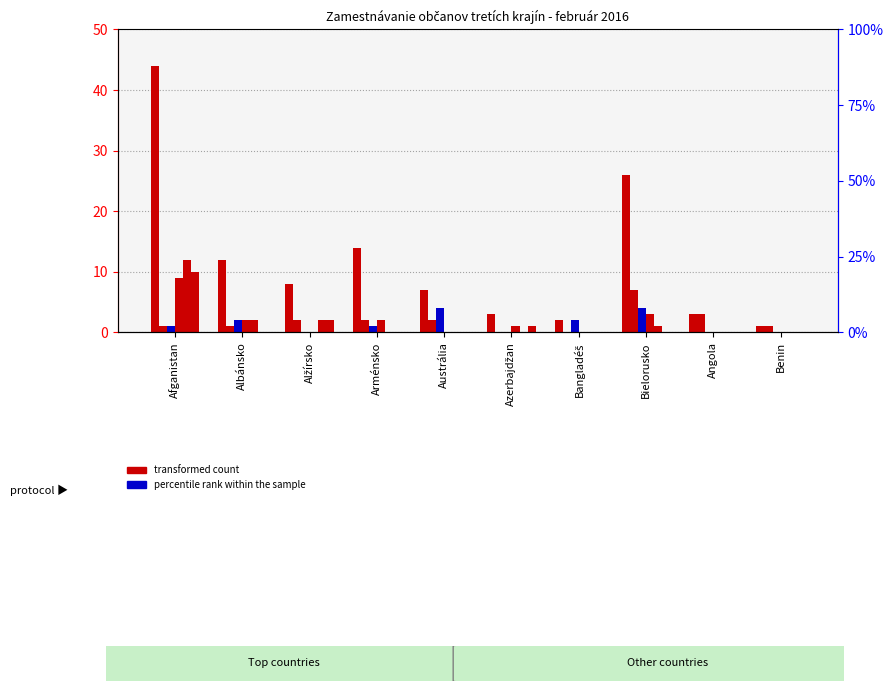

Reading left to right, what are all the values shown in this chart?

Spolu: Afganistan=44	Albánsko=12	Alžírsko=8	Arménsko=14	Austrália=7	Azerbajdžan=3	Bangladéš=2	Bielorusko=26	Angola=3	Benin=1
2 - Špecialisti: Afganistan=1	Albánsko=1	Alžírsko=2	Arménsko=2	Austrália=2	Azerbajdžan=0	Bangladéš=0	Bielorusko=7	Angola=3	Benin=1
3 - Technici: Afganistan=1	Albánsko=2	Alžírsko=0	Arménsko=1	Austrália=4	Azerbajdžan=0	Bangladéš=2	Bielorusko=4	Angola=0	Benin=0
5 - Pracovníci v službách: Afganistan=9	Albánsko=2	Alžírsko=0	Arménsko=2	Austrália=0	Azerbajdžan=1	Bangladéš=0	Bielorusko=3	Angola=0	Benin=0
8 - Operátori: Afganistan=12	Albánsko=2	Alžírsko=2	Arménsko=0	Austrália=0	Azerbajdžan=0	Bangladéš=0	Bielorusko=1	Angola=0	Benin=0
9 - Pomocní: Afganistan=10	Albánsko=0	Alžírsko=2	Arménsko=0	Austrália=0	Azerbajdžan=1	Bangladéš=0	Bielorusko=0	Angola=0	Benin=0